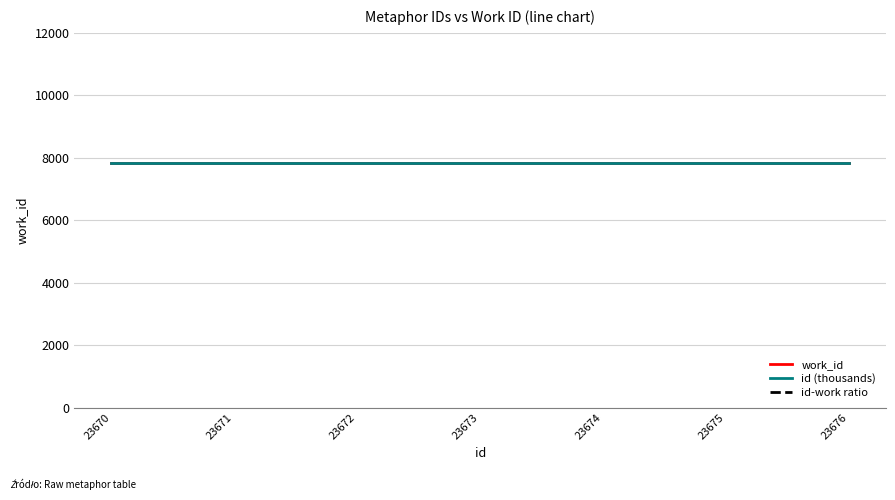

What is the minimum value shown in the chart?

7844.0